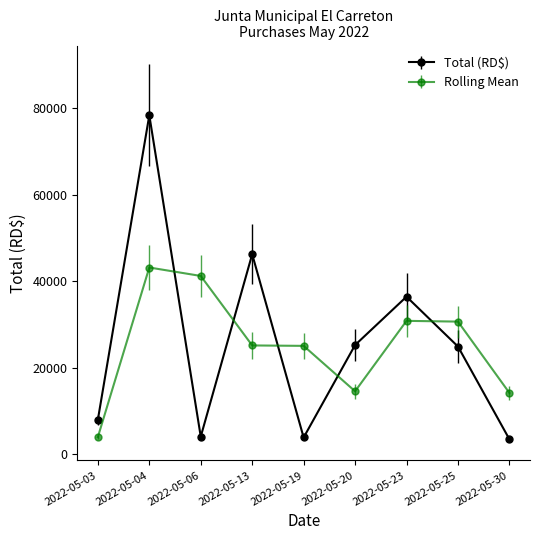

At which category does the chart reach its peak across all series?

2022-05-04